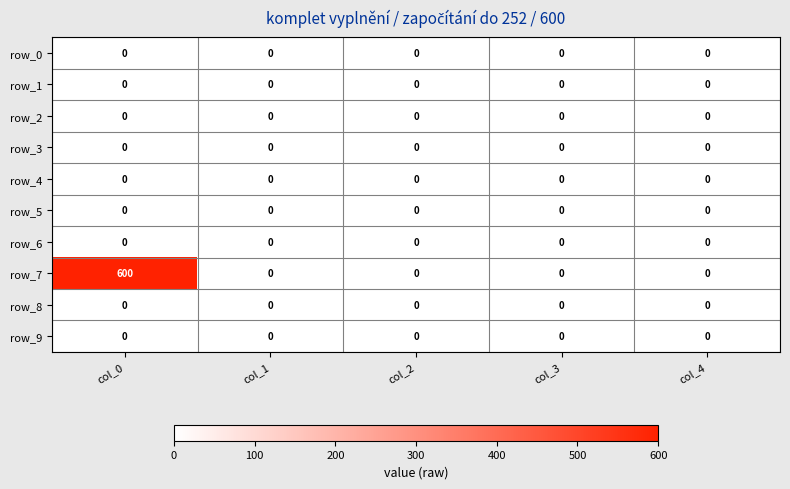

At which category does the chart reach its peak across all series?

col_0